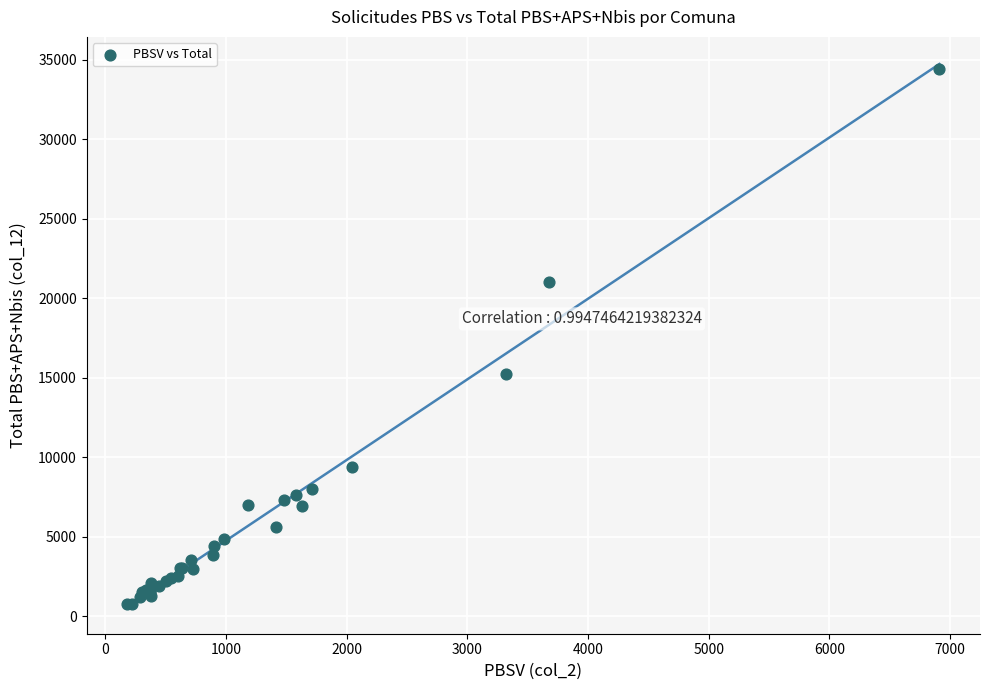

What Y value in the scatter plot is closest to 17580?

15255